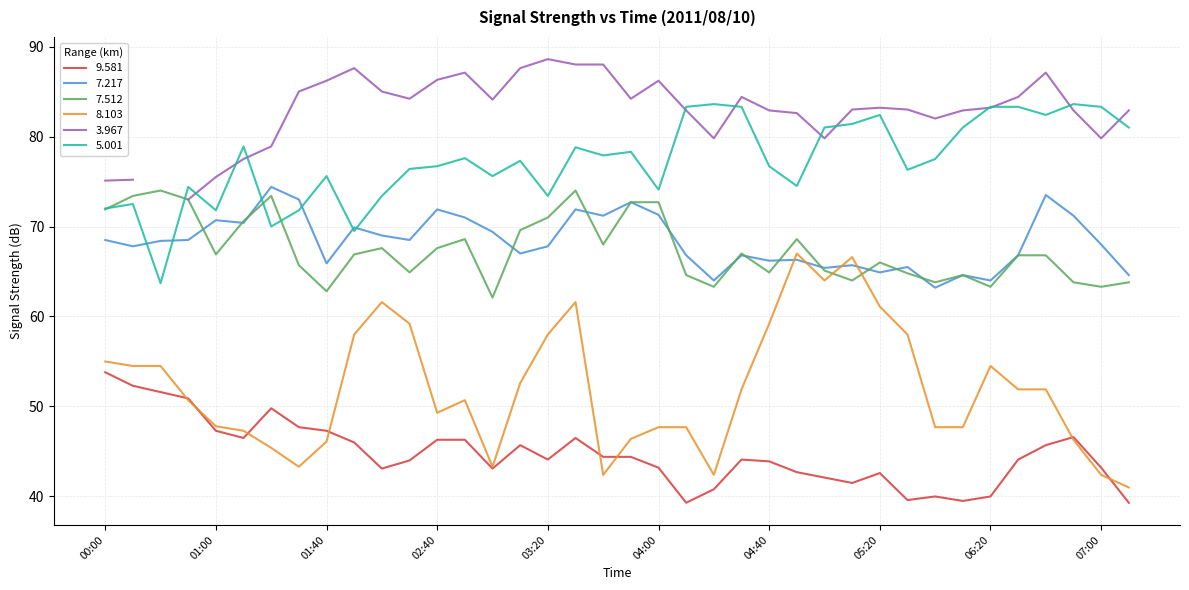

True or false: 8.103 and 7.512 intersect in this chart.

True